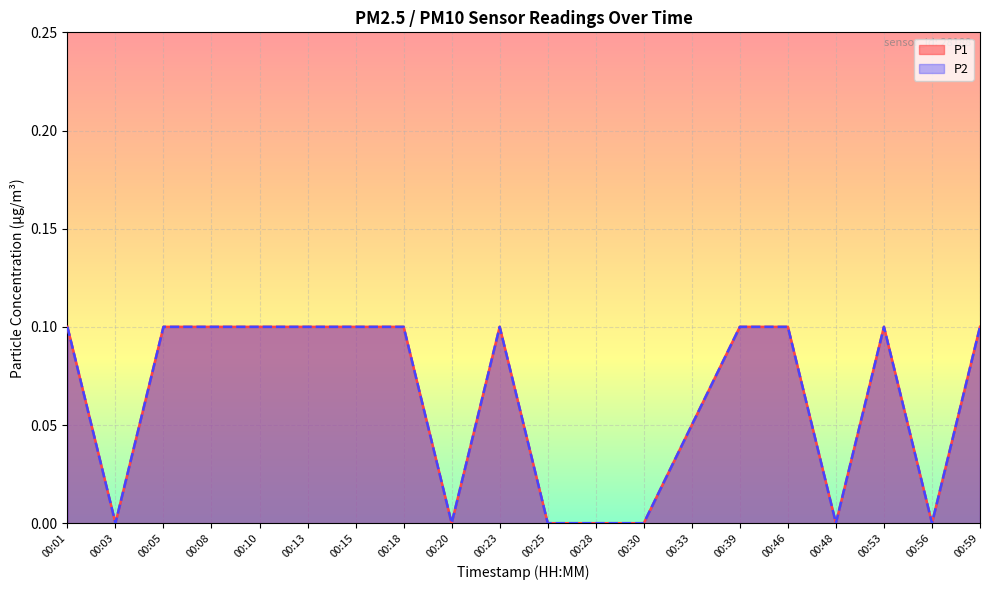

Does the chart display data point markers on the line(s)?

No